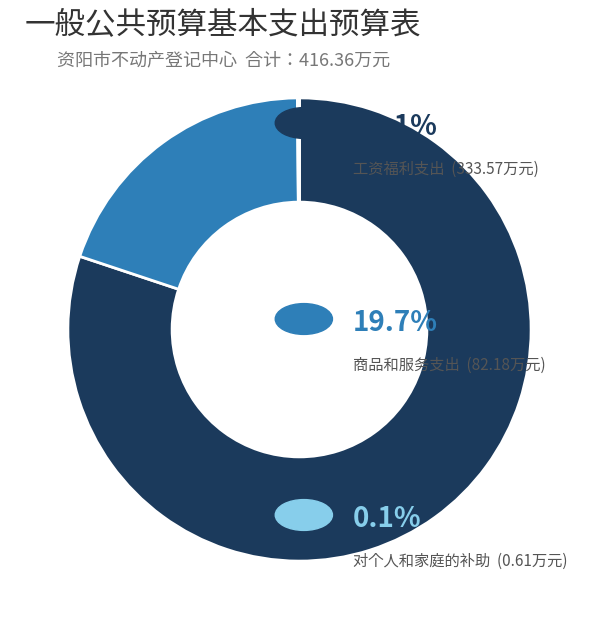

Does any single category account for the majority?

Yes